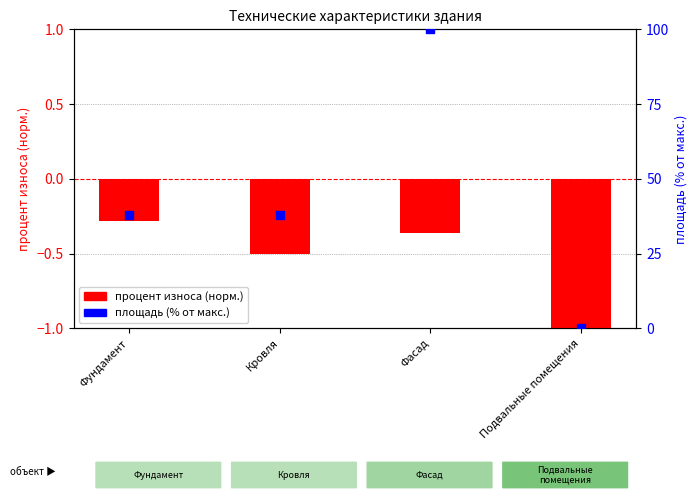

Is the value of площадь (% от макс.) at Фундамент greater than the value of процент износа (норм.) at Подвальные помещения?

Yes